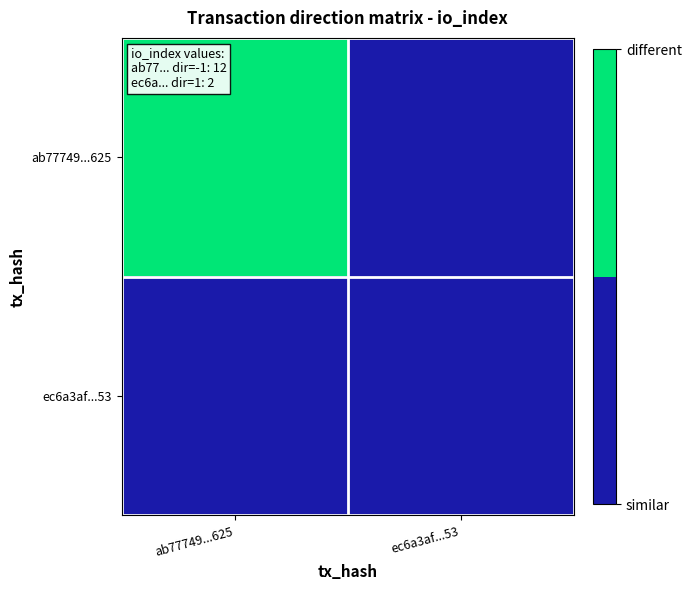

Rank the series by their average value, from lowest to highest.

ec6a3af...53, ab77749...625